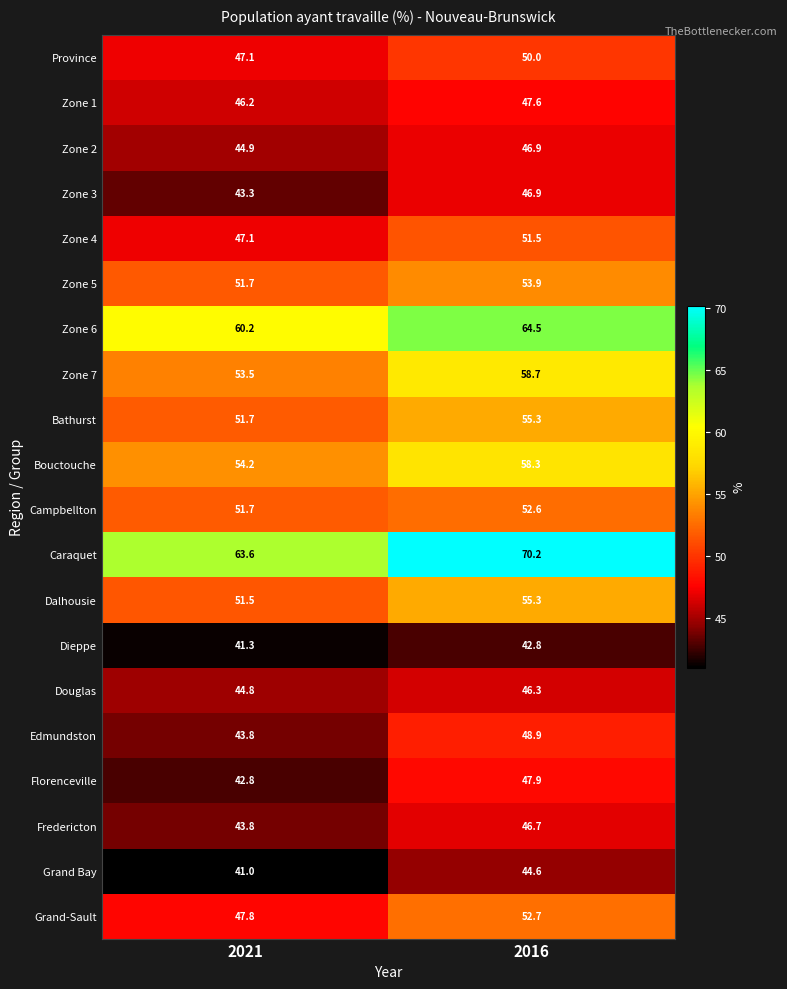

Which series changed the most between 2021 and 2016?

Caraquet